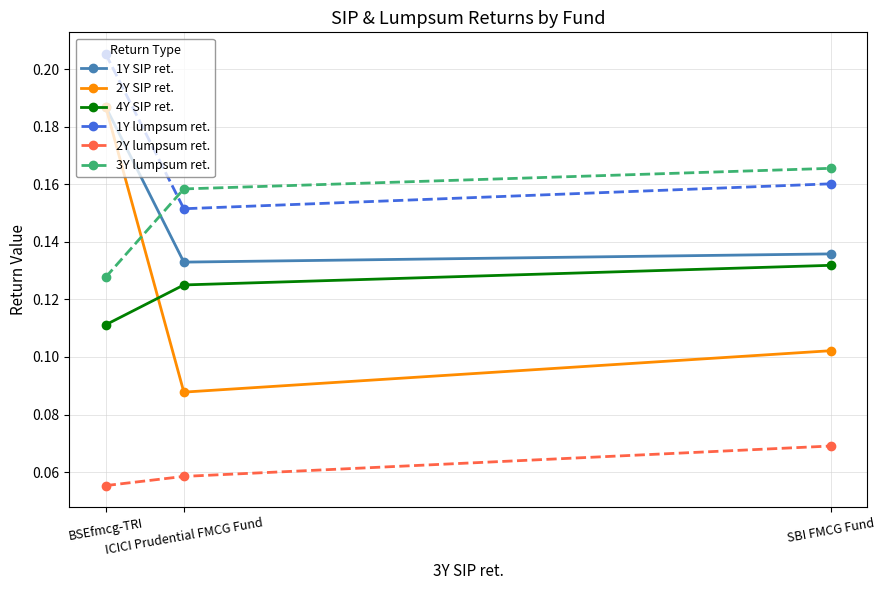

Count the 3Y lumpsum ret. values in the range 0 to 1.

3